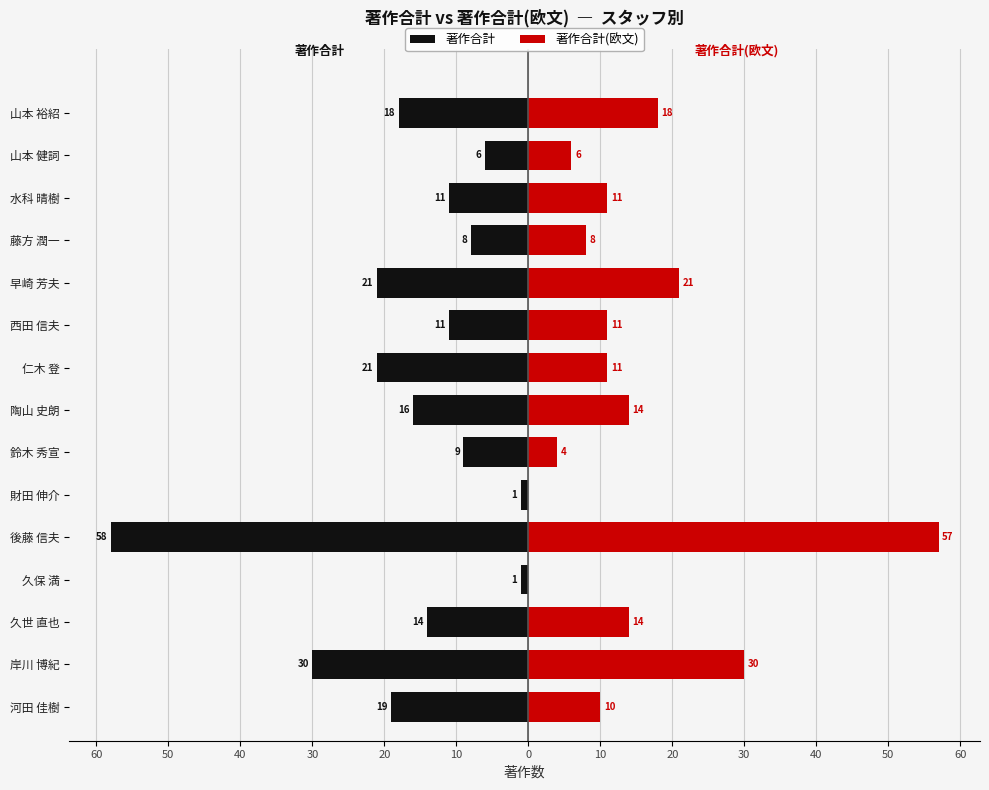

How many values in the 著作合計 series exceed -14?

7